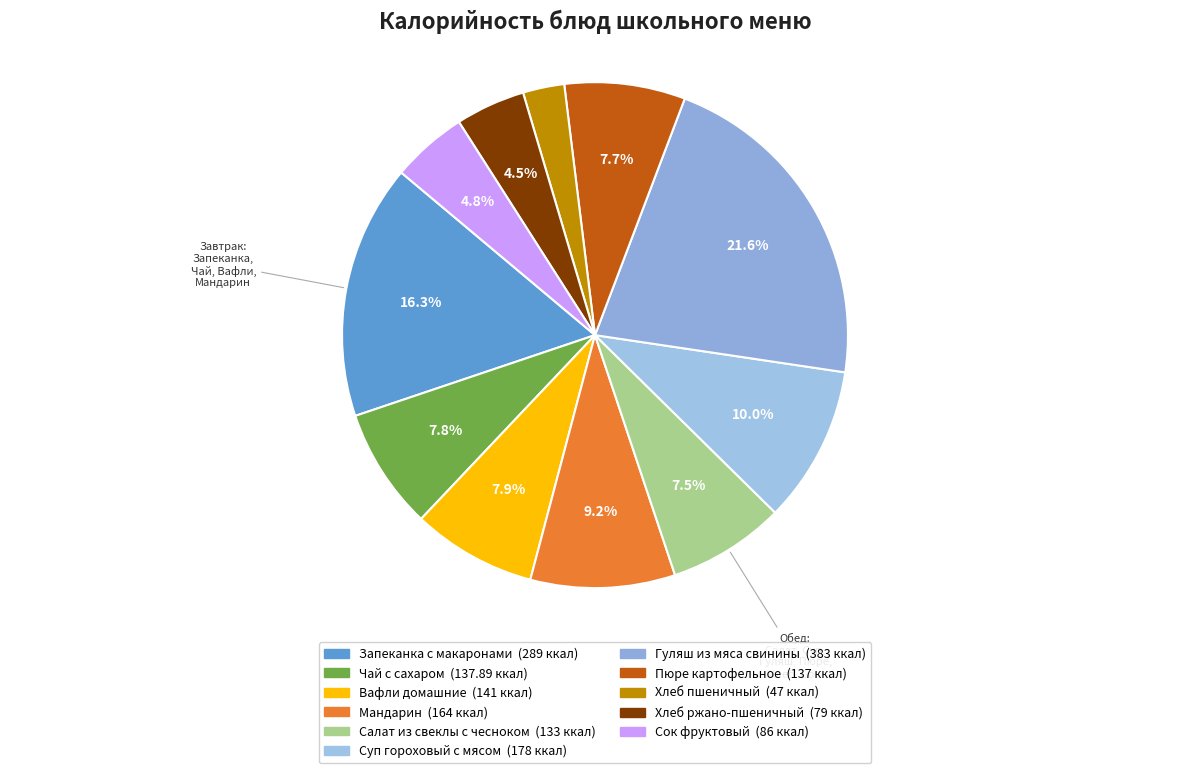

Is there a majority slice in this chart?

No